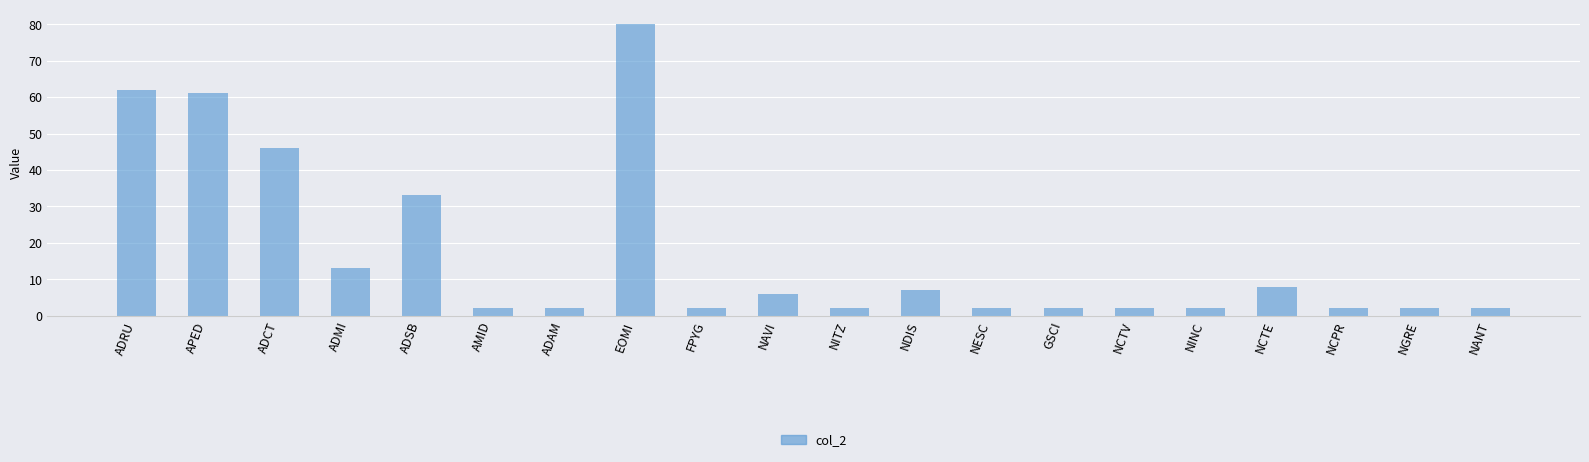

What is the change in value from ADMI to EOMI?

+67